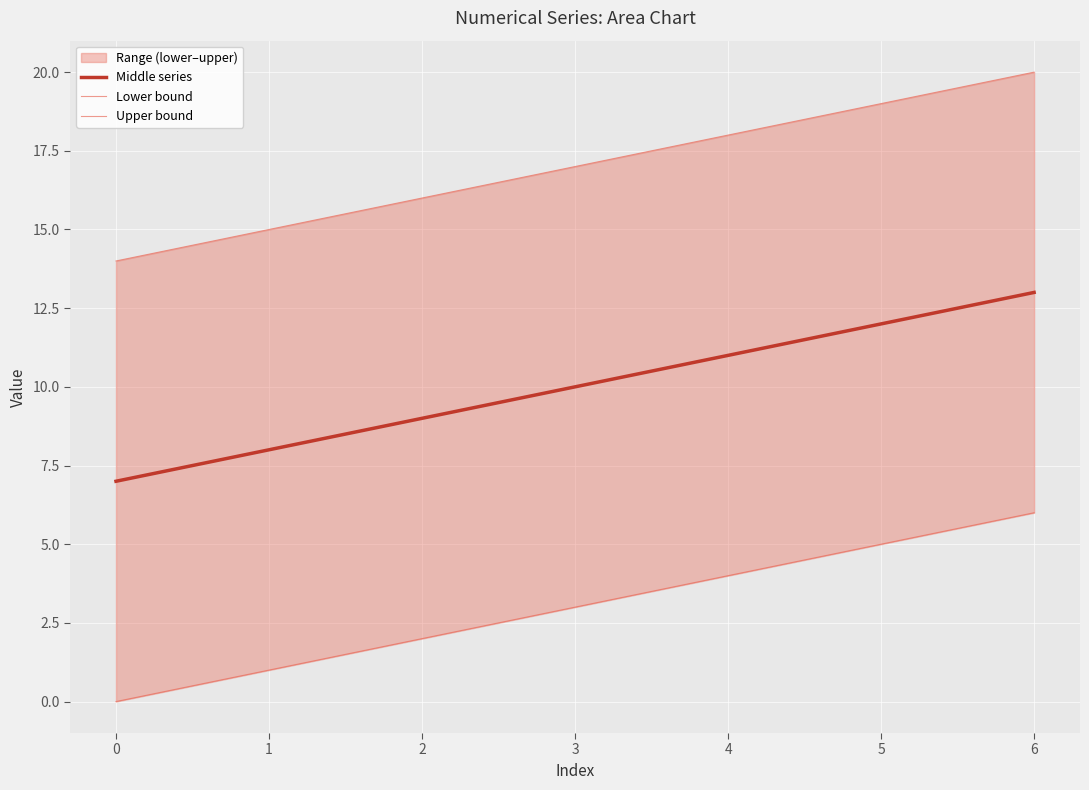

What is the value of the Upper bound point at the 4th from the left?

17